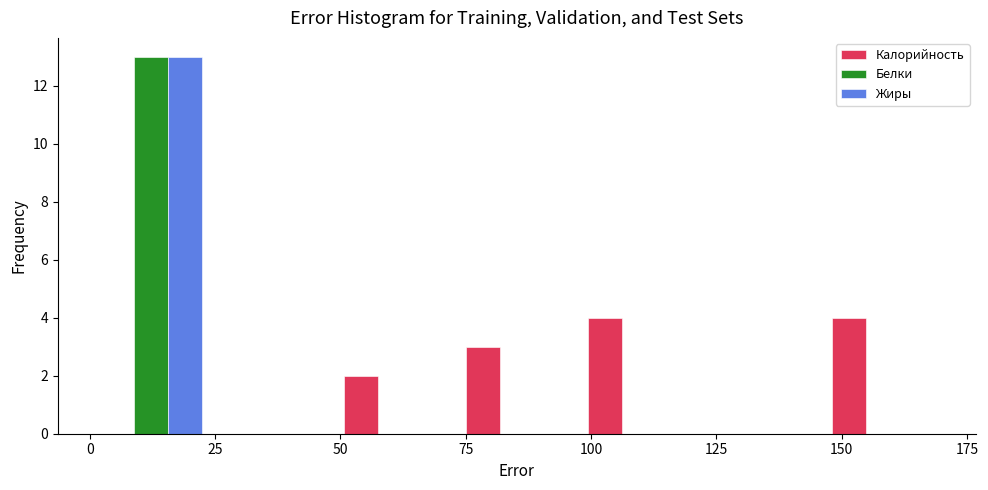

In the Жиры series, which range on the x-axis has the tallest bar?

0 to 25